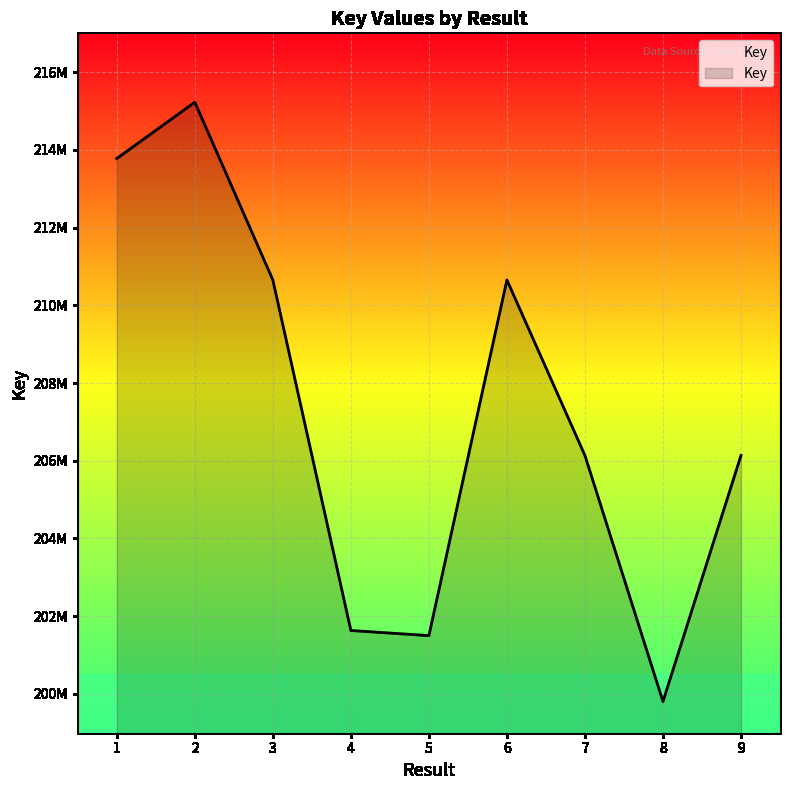

Which category has the lowest value across all series?

8